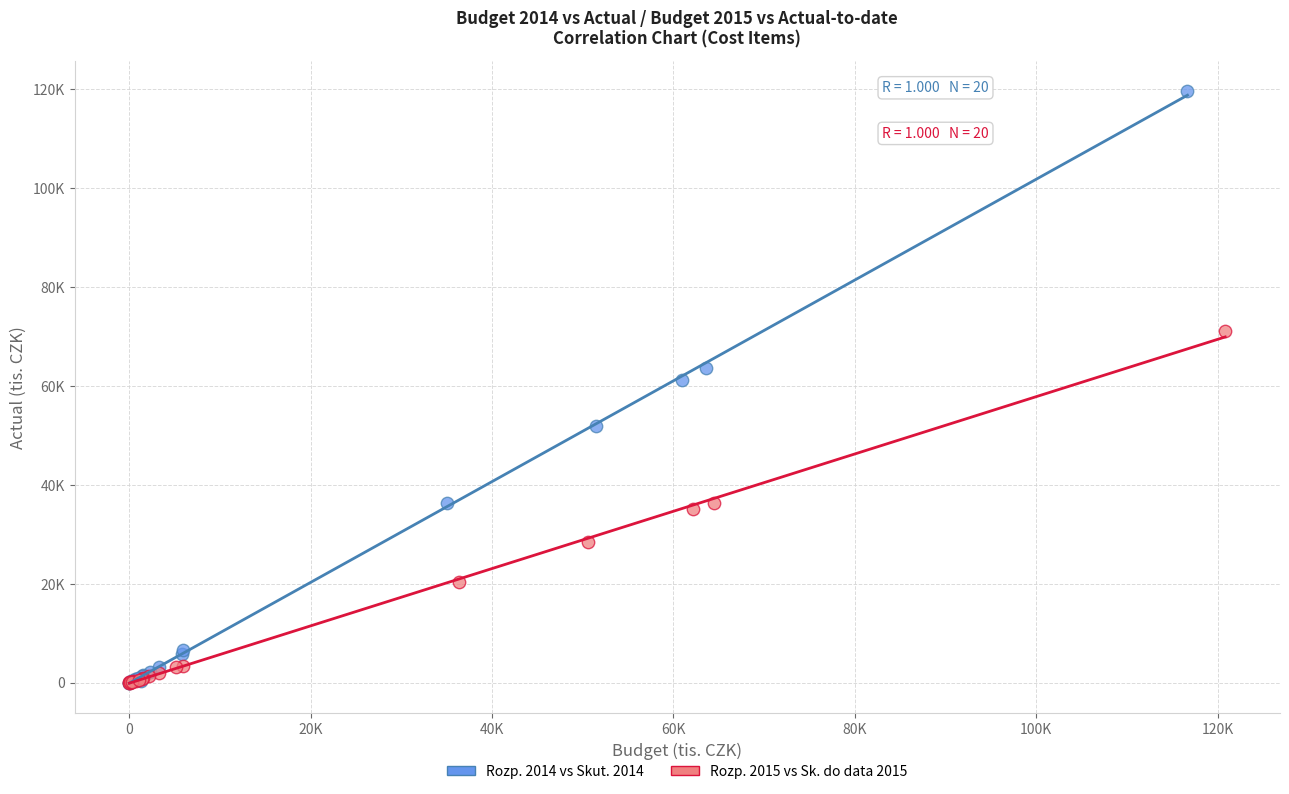

Which series reaches the maximum Y coordinate?

Rozp. 2014 vs Skut. 2014